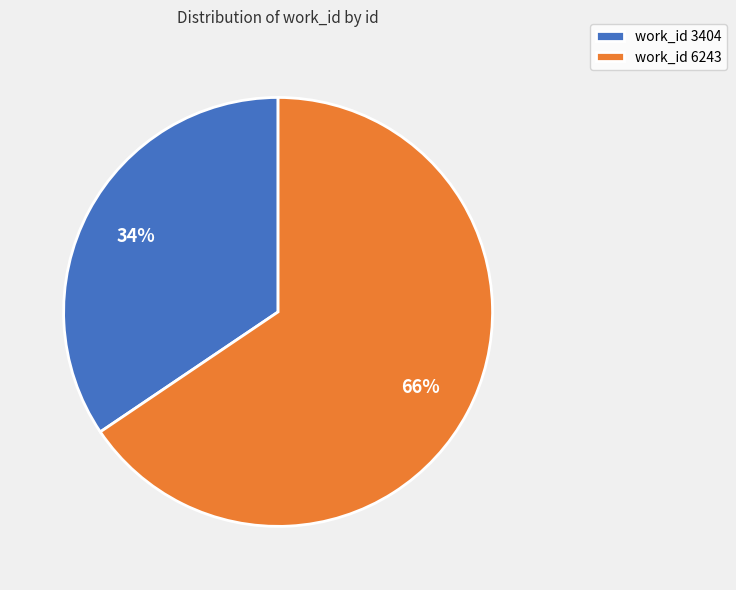

Do work_id 3404 and work_id 6243 together represent more than half of the pie?

Yes